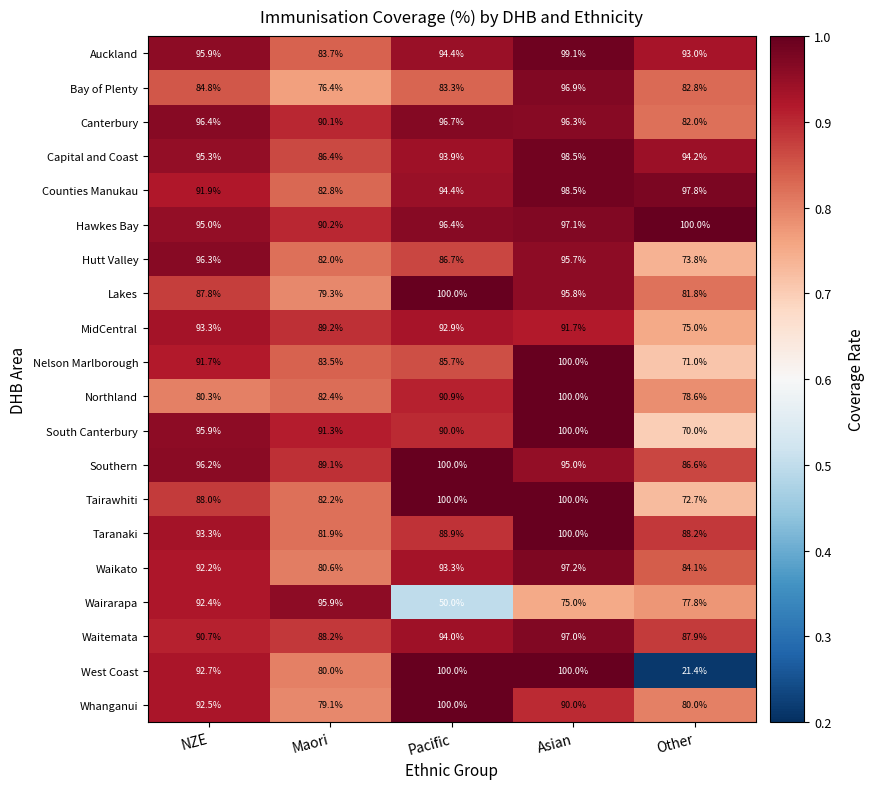

The value of Auckland at Maori is 83.7. True or false?

True